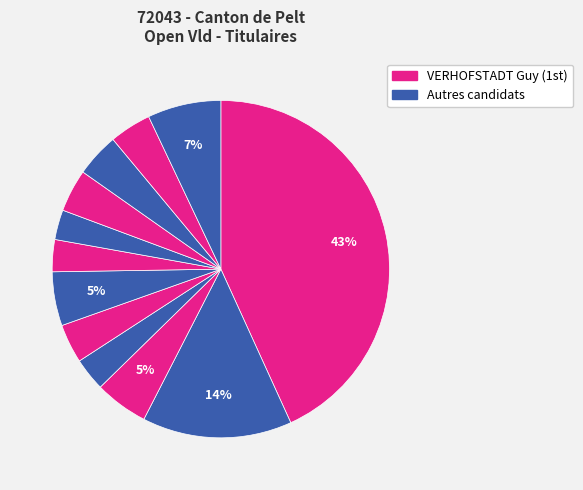

How many segments does this pie chart have?

12